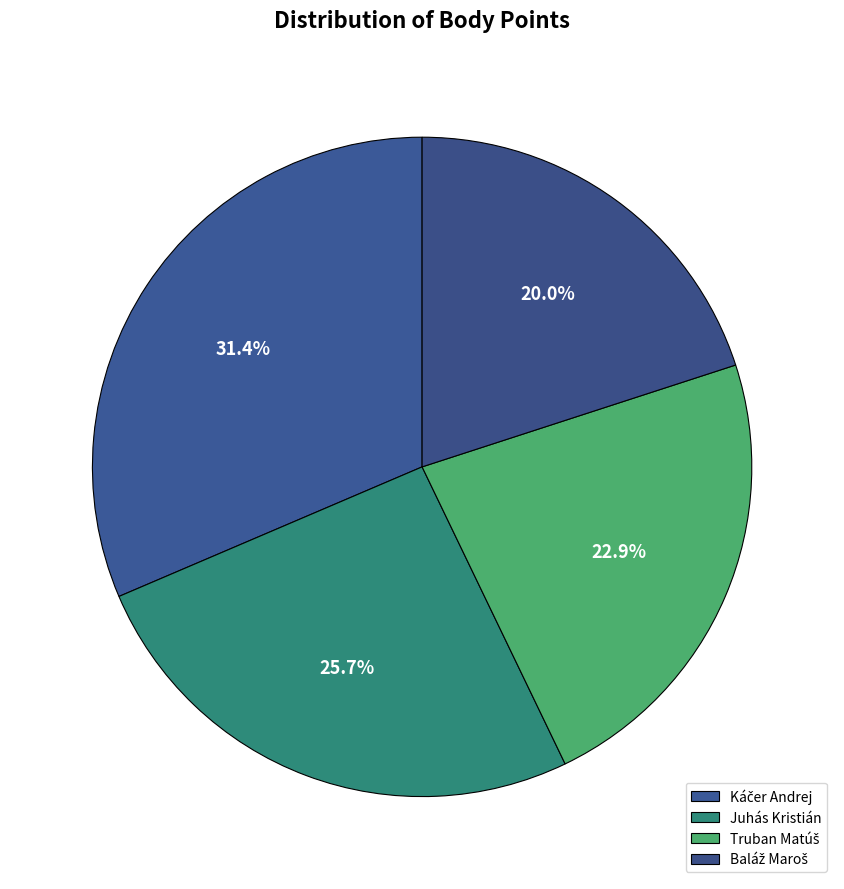

Rank the categories by value from lowest to highest.

Baláž Maroš, Truban Matúš, Juhás Kristián, Káčer Andrej